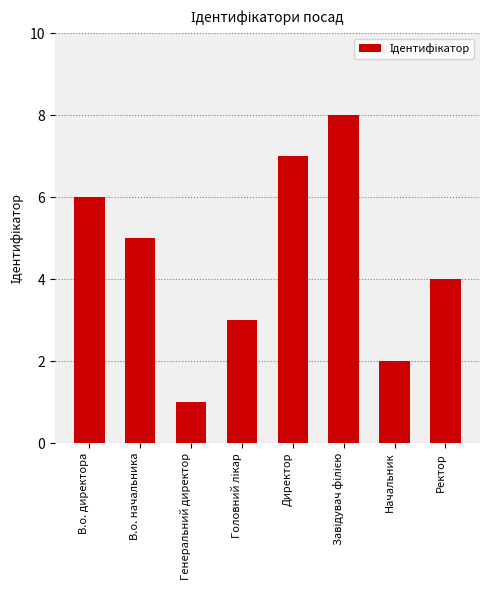

What is the greatest value displayed?

8